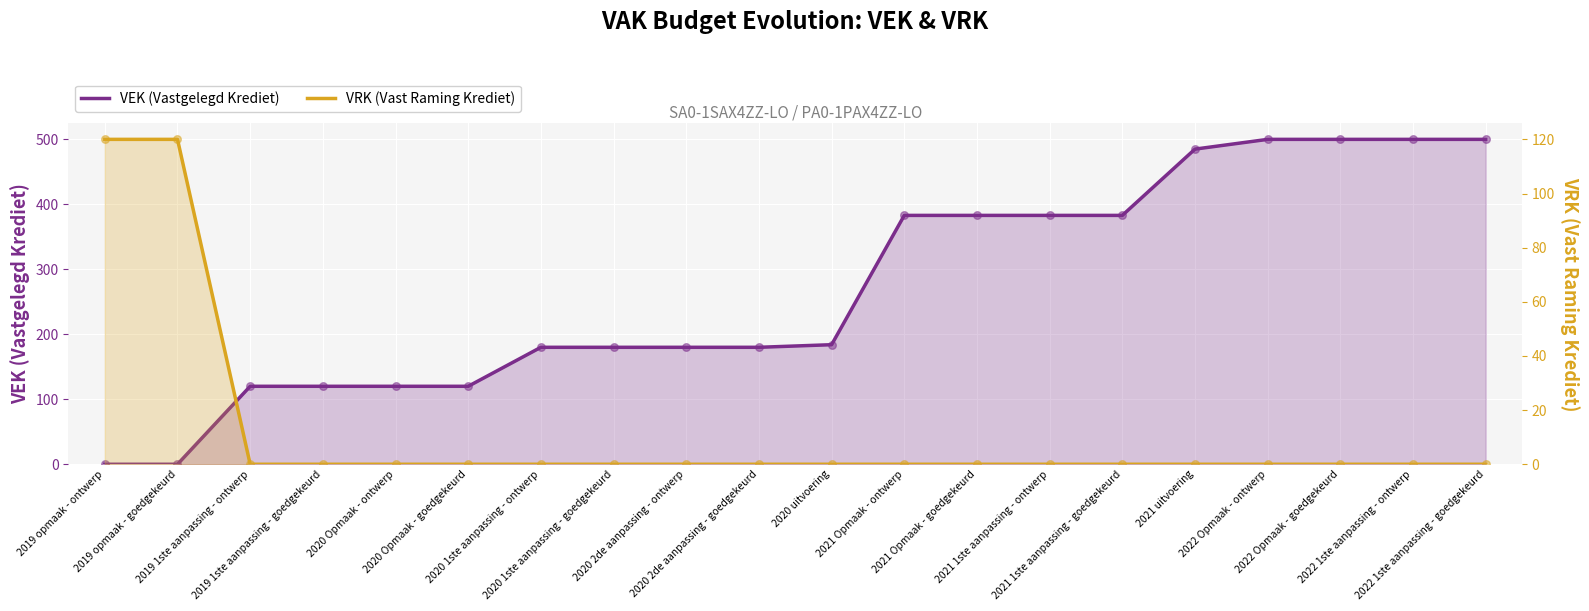

At which category is the sum across all series the highest?

2022 Opmaak - ontwerp